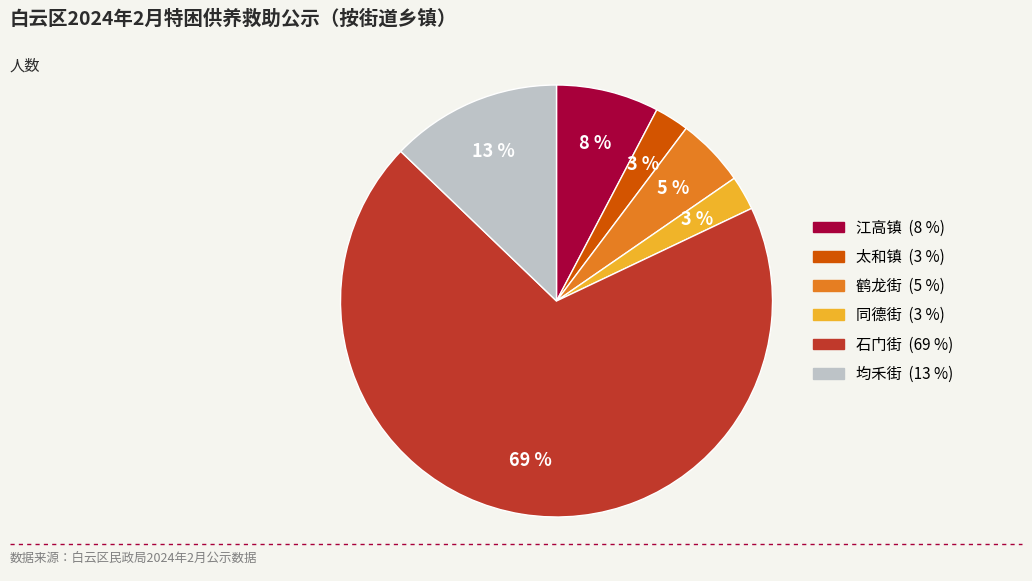

How many slices are in this pie chart?

6